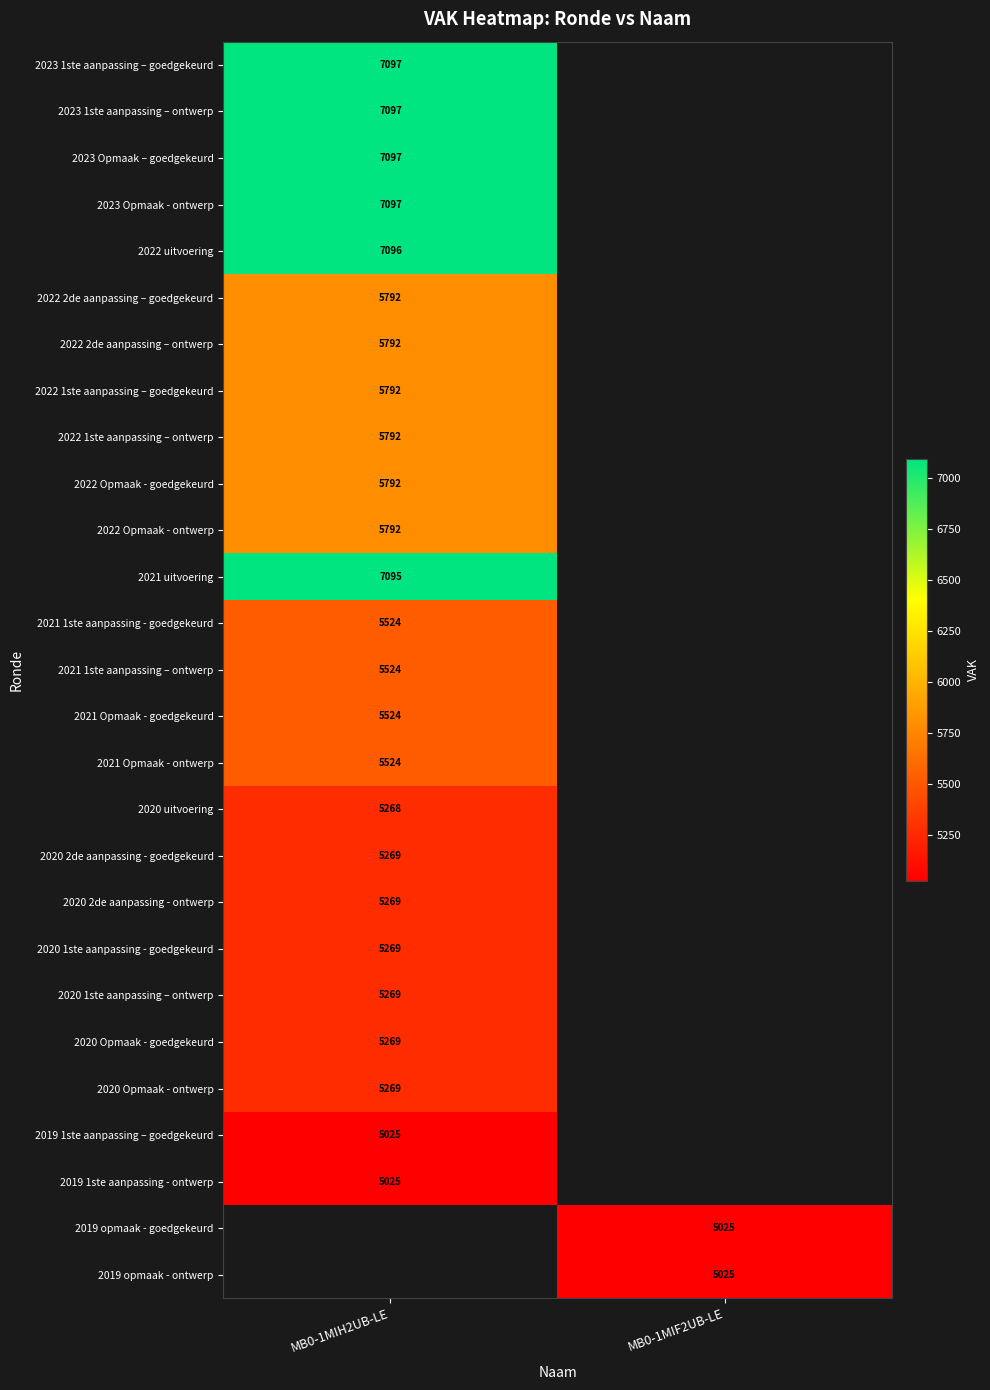

The value of 2019 1ste aanpassing – goedgekeurd at MB0-1MIH2UB-LE is 5025. True or false?

True